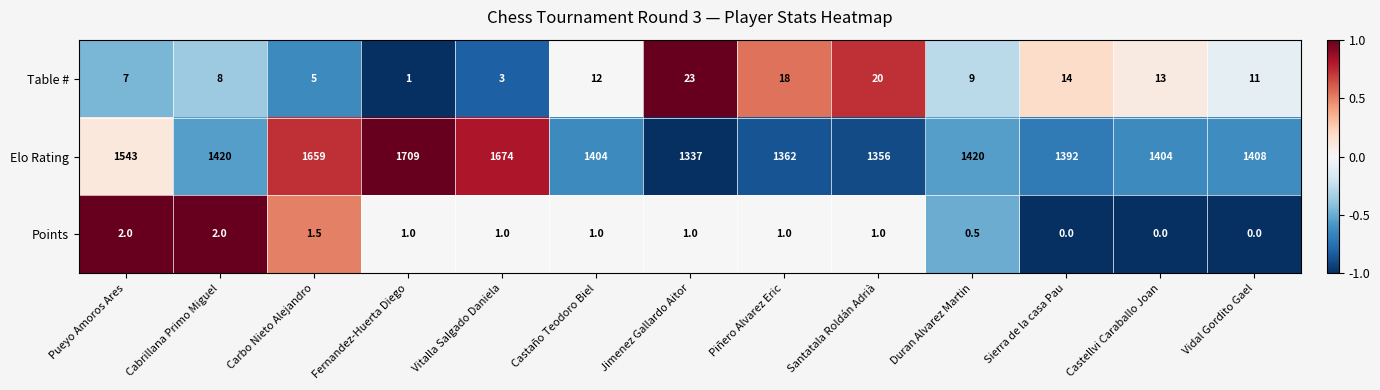

What is the average value of the Table # series?

11.1